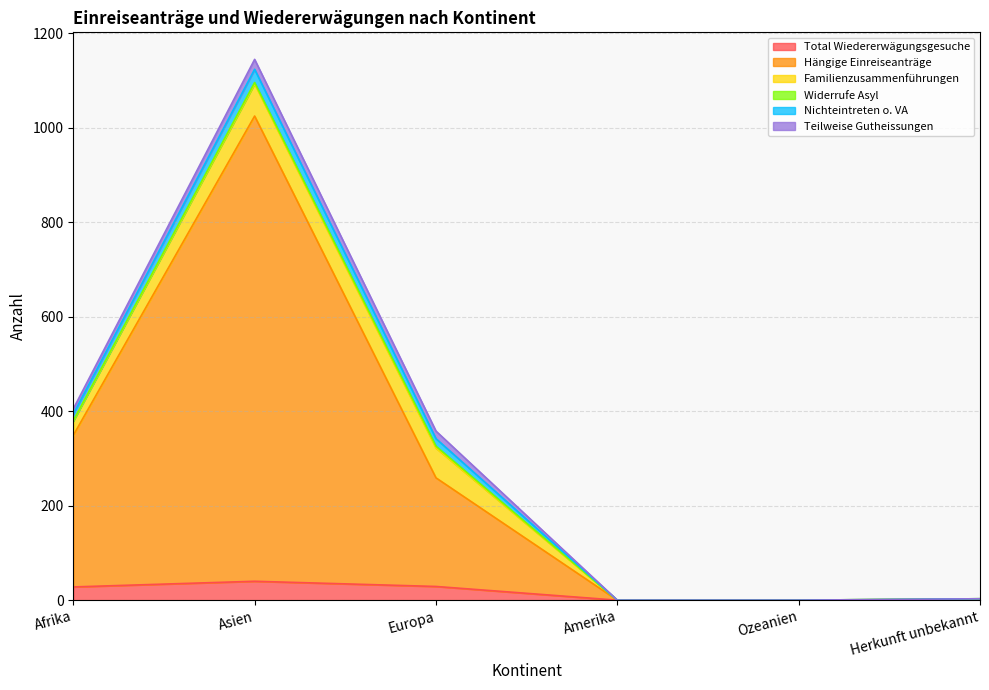

Which series has the largest total across all categories?

Hängige Einreiseanträge